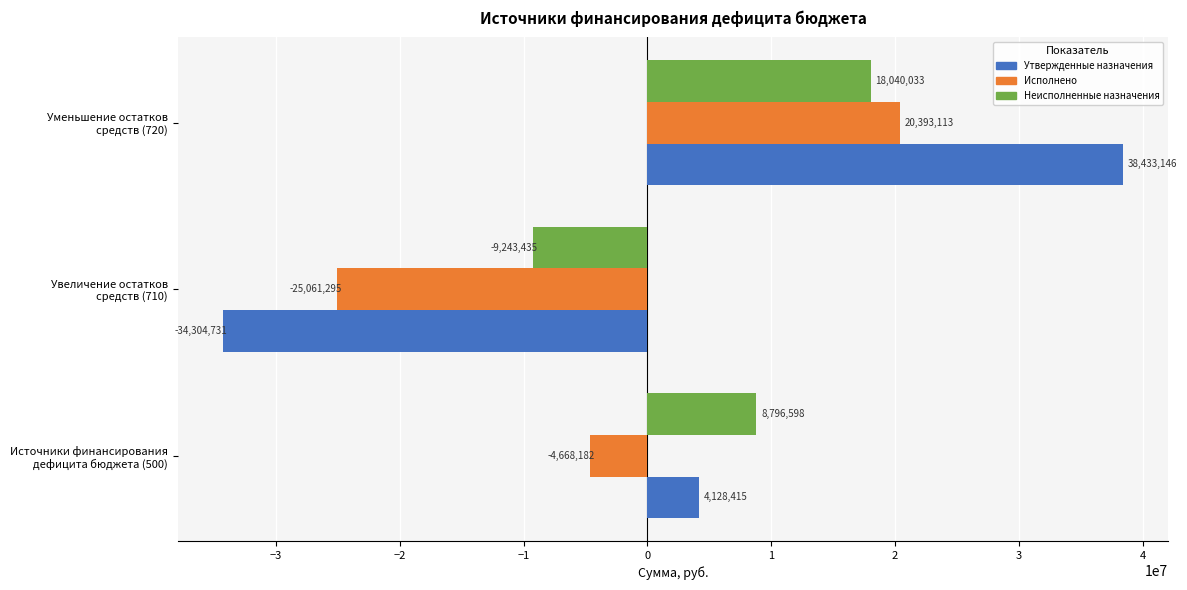

What is the lowest value of the Неисполненные назначения series?

-9243435.3